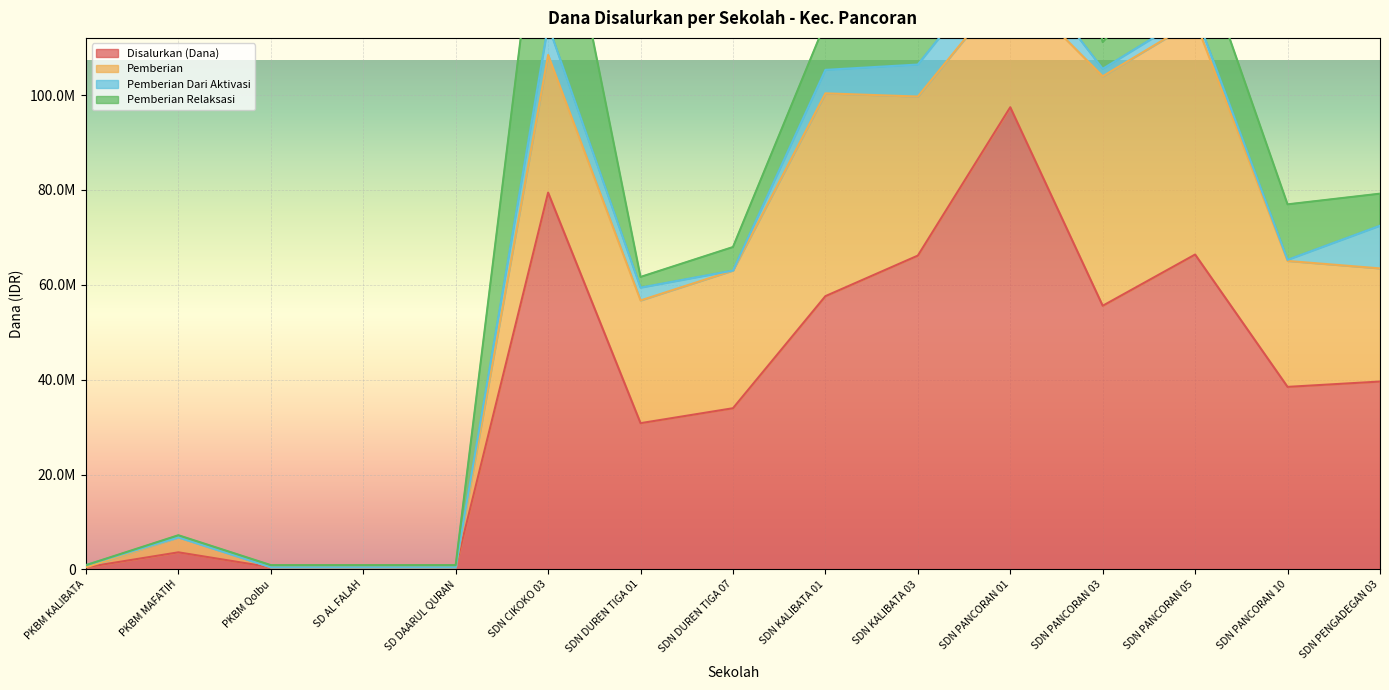

The Pemberian Relaksasi series shows 25875000 at SDN KALIBATA 03. True or false?

True